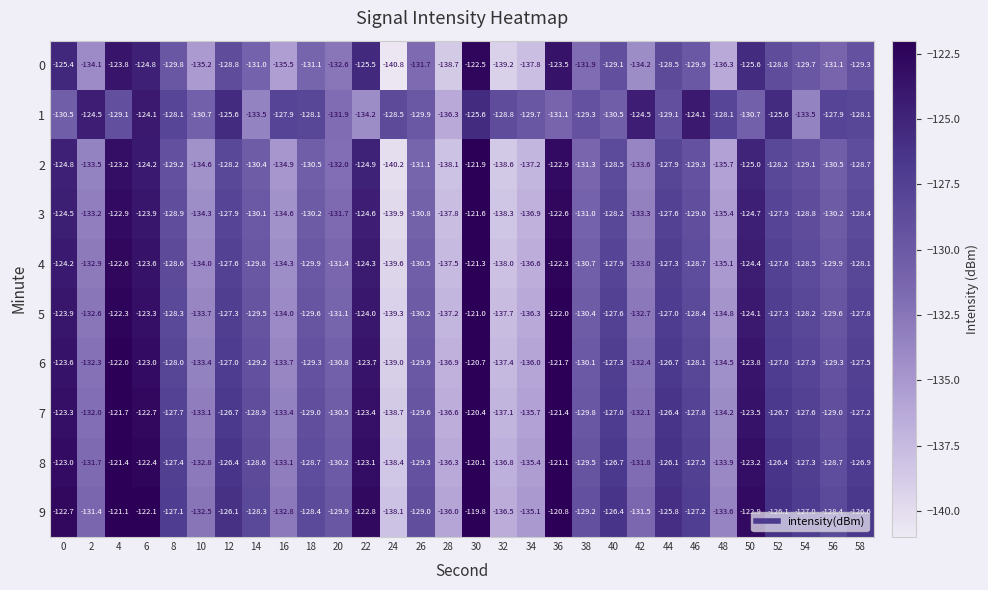

How many data points does each series have?

30